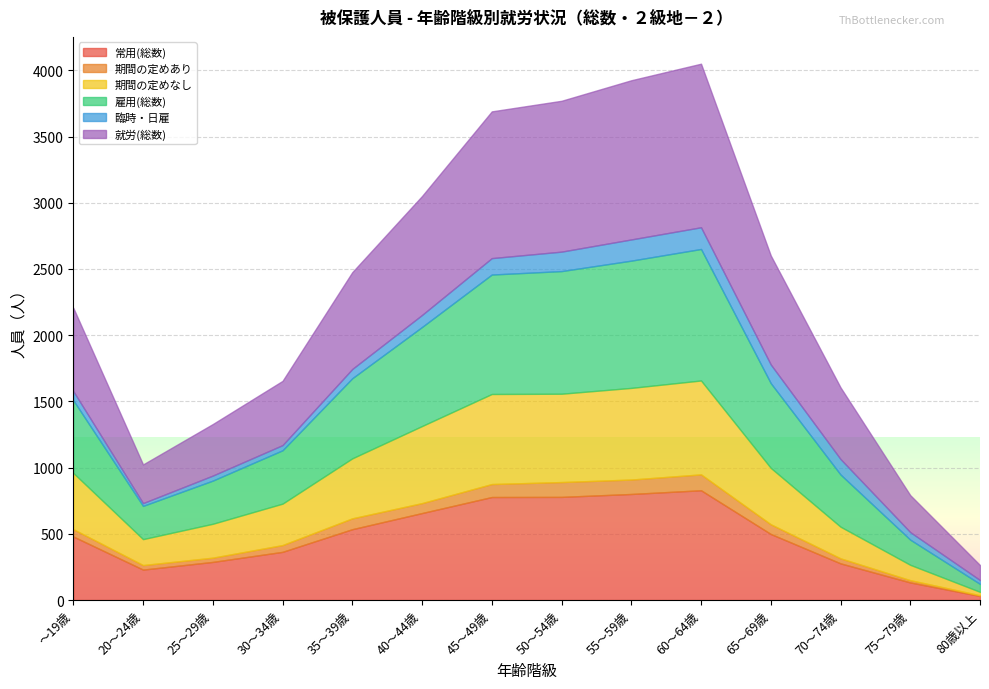

What position from the right is 40～44歳?

9